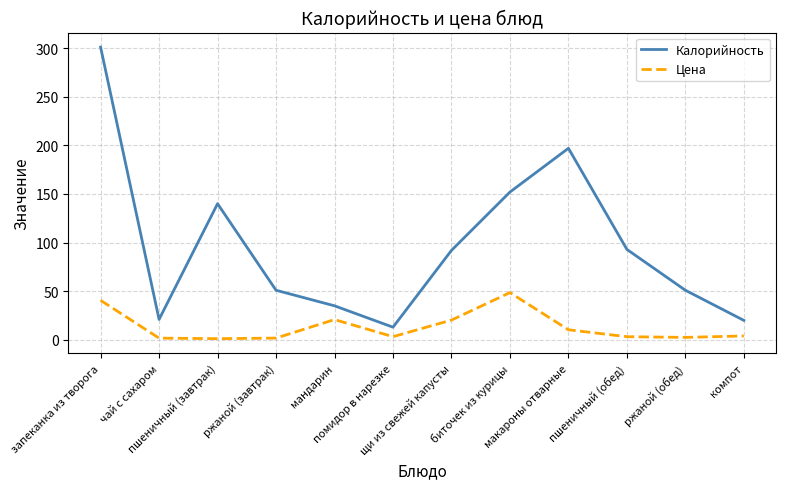

What is the greatest value displayed?

301.0